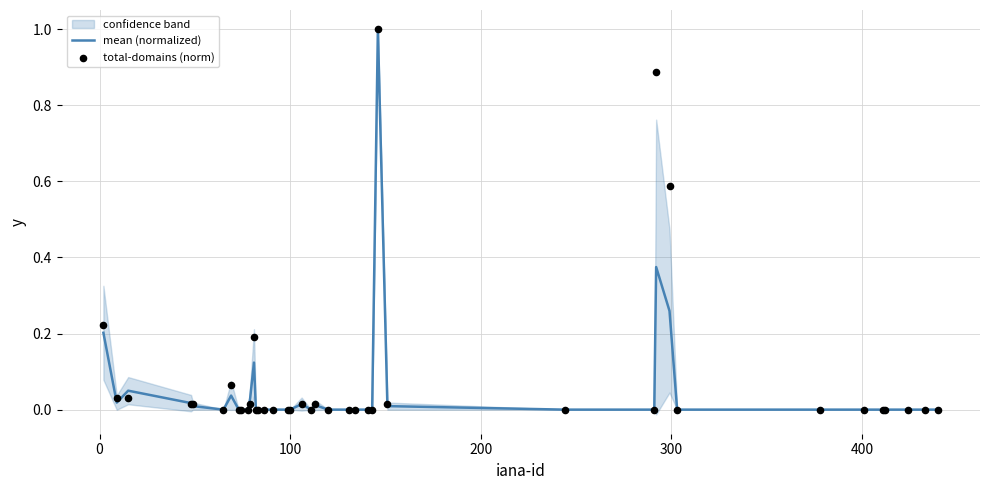

Which series reaches the maximum Y coordinate?

mean (normalized)